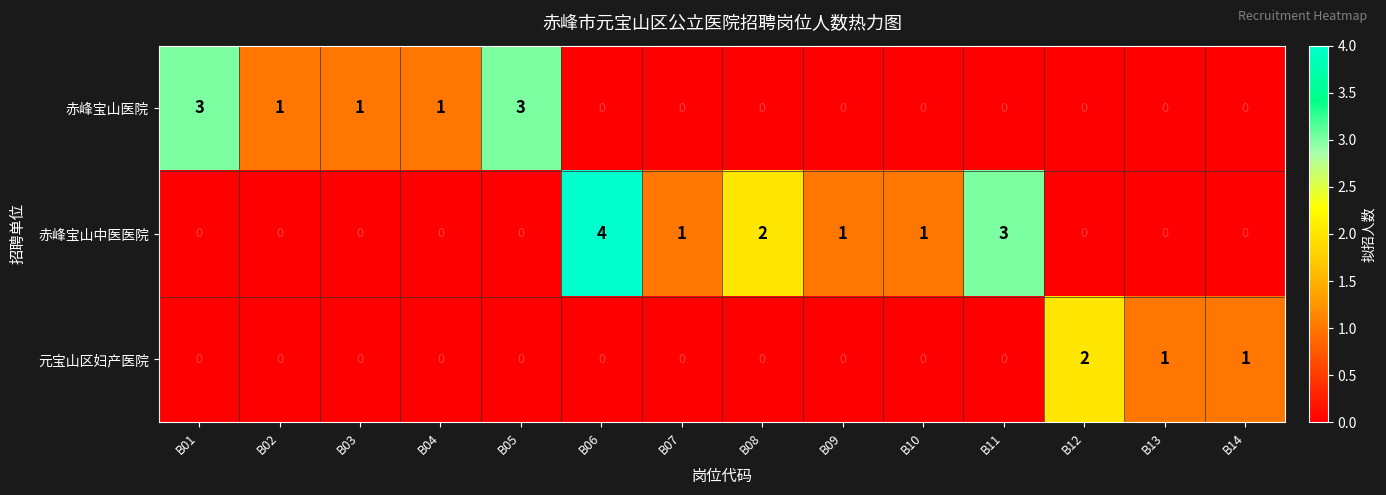

Which series has the largest total across all categories?

赤峰宝山中医医院